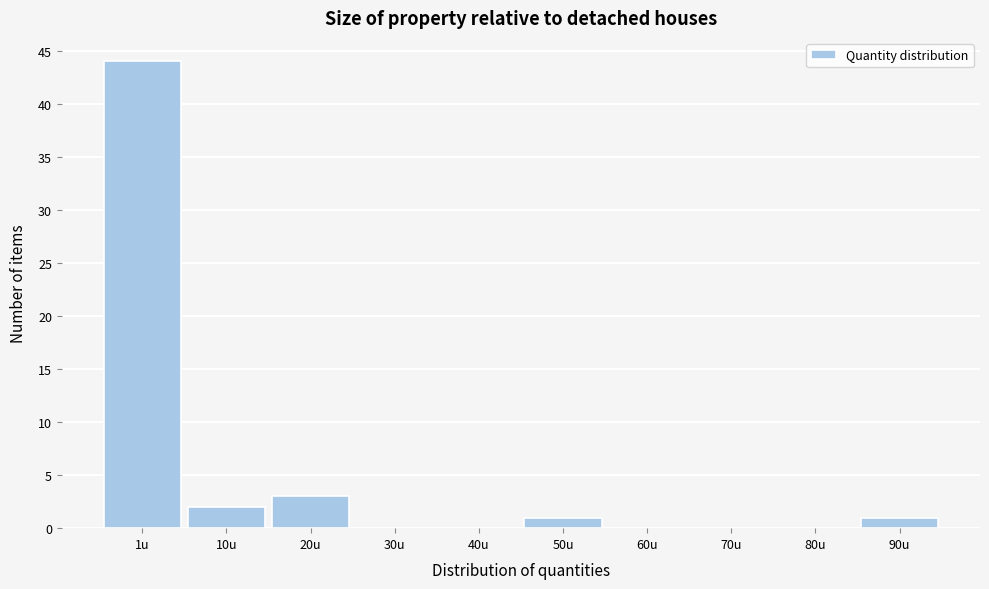

Reading right to left, transcribe all the data shown in this chart.

90u=1	80u=0	70u=0	60u=0	50u=1	40u=0	30u=0	20u=3	10u=2	1u=44